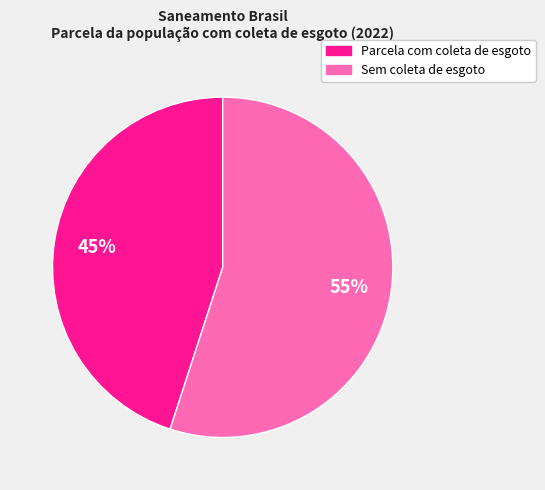

What is the ratio of the value at Sem coleta de esgoto to the value at Parcela com coleta de esgoto?

1.2